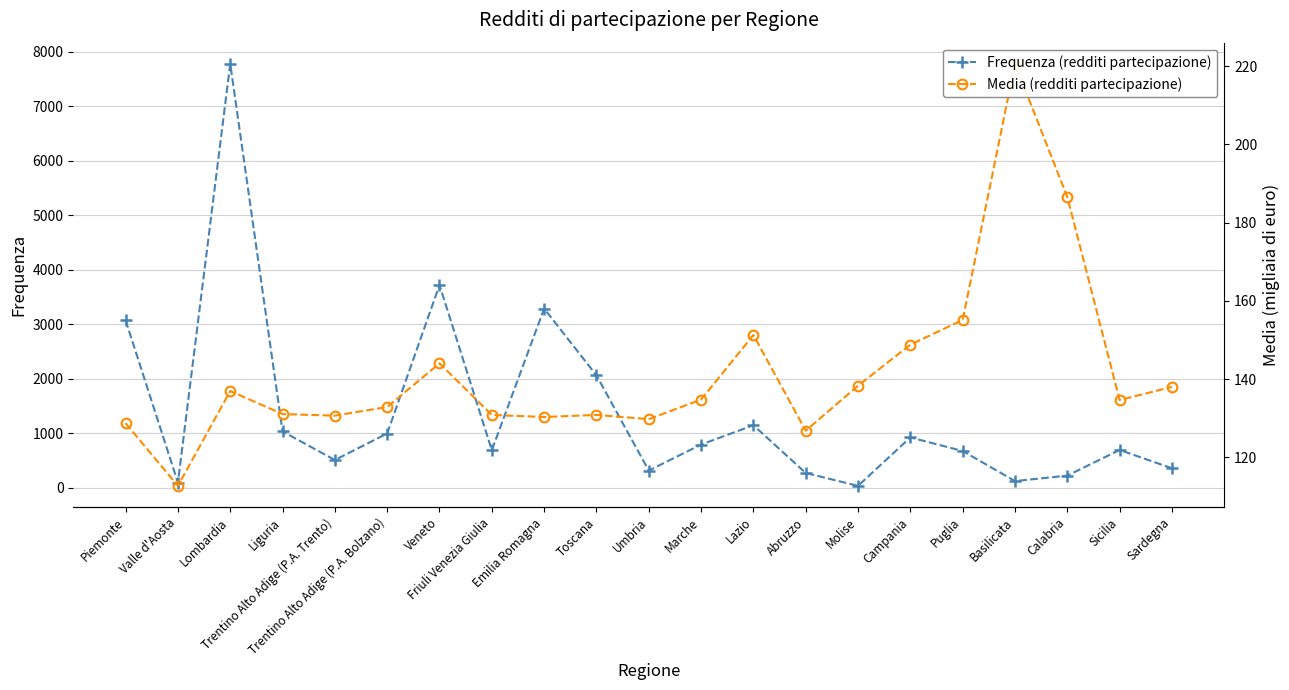

True or false: Frequenza (redditi partecipazione) has a value of 655.9 at Piemonte.

False